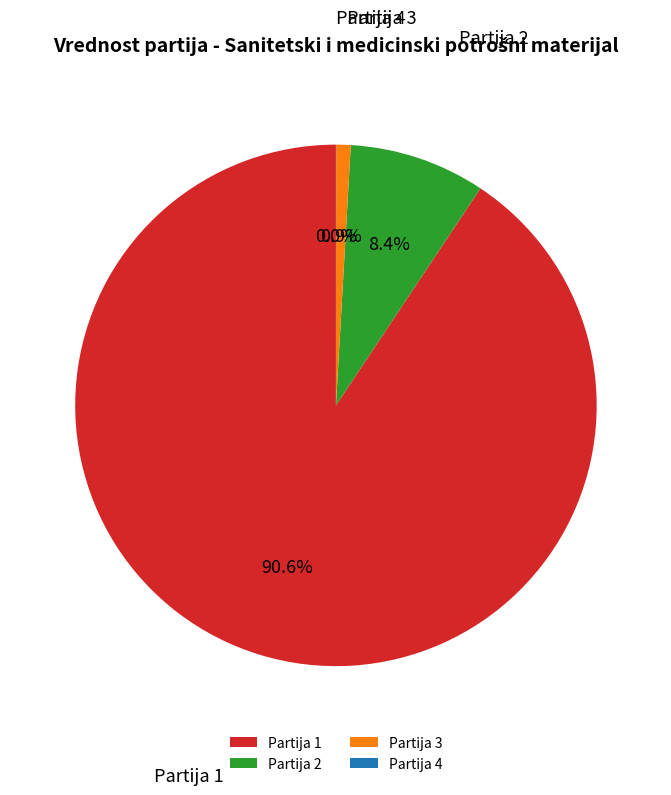

Which has a higher value, Partija 2 or Partija 3?

Partija 2